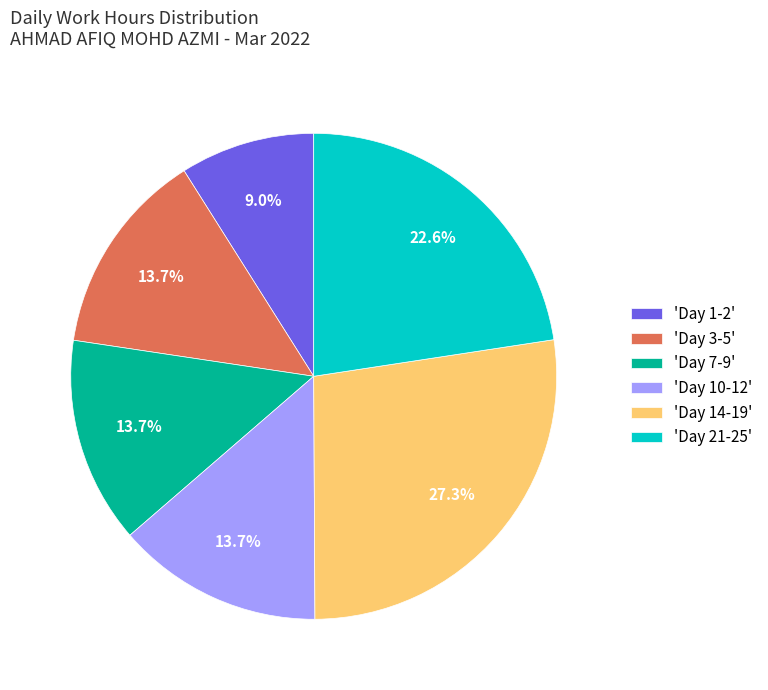

Does 'Day 10-12' account for over 50% of the chart?

No